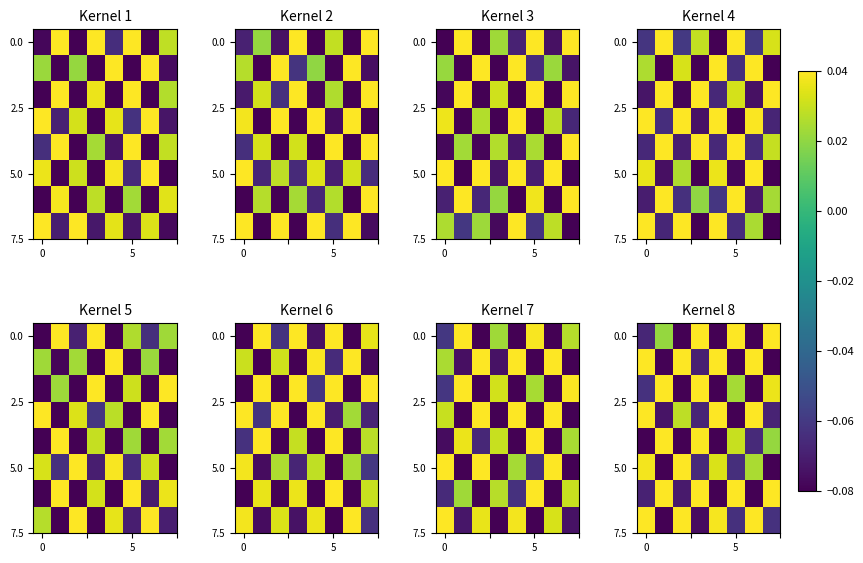

How many categories are shown in the chart?

8